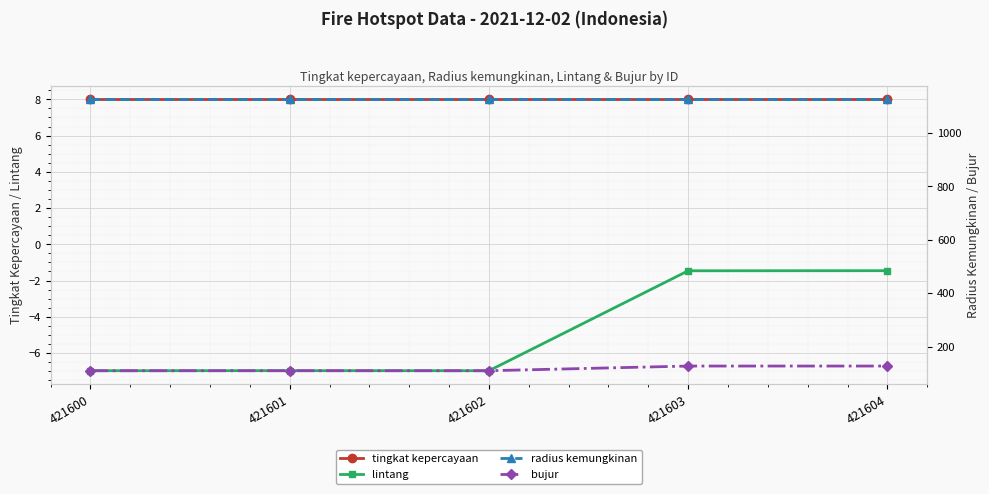

How many lines are shown in the chart?

4